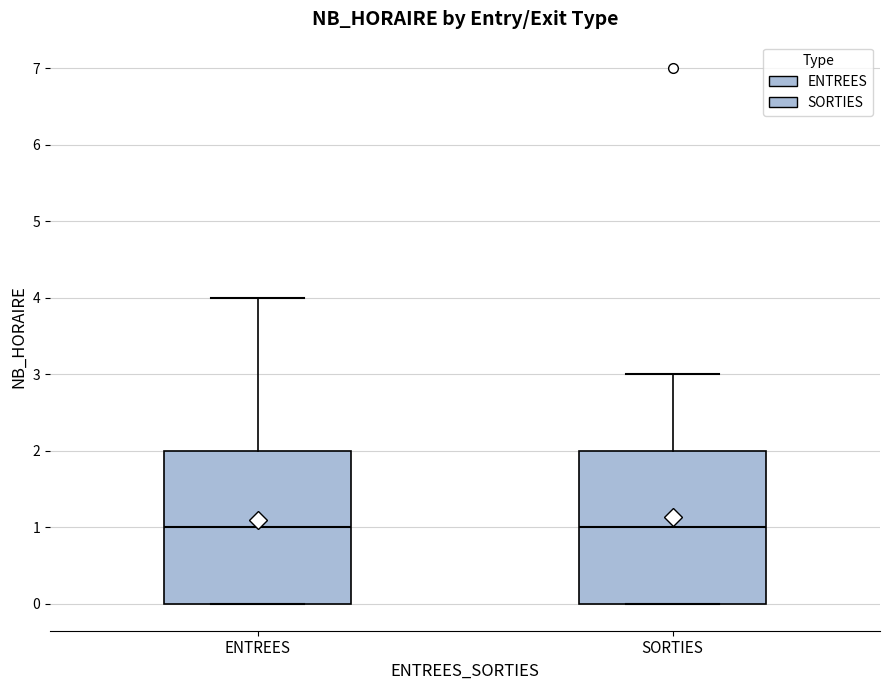

Reading left to right, read every box against the y-axis: the position of its median line, the range the box covers, and the ends of its whiskers. The values are not printed on the chart, so give them approximately, as read against the axis.

ENTREES: median 1, box 0 to 2, whiskers 0 to 4
SORTIES: median 1, box 0 to 2, whiskers 0 to 3